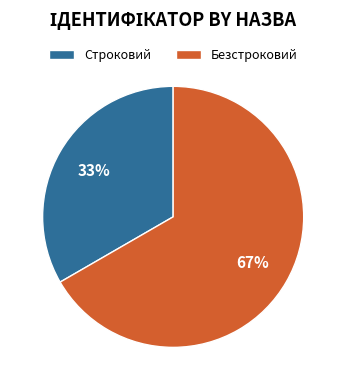

To the nearest percent, what is the combined percentage of Строковий and Безстроковий?

100%